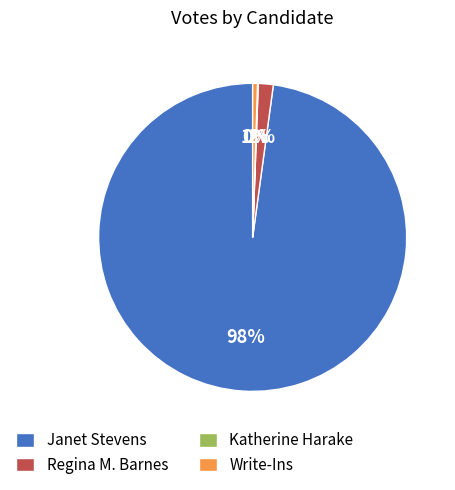

Is it true that Regina M. Barnes is 2% of the pie?

True